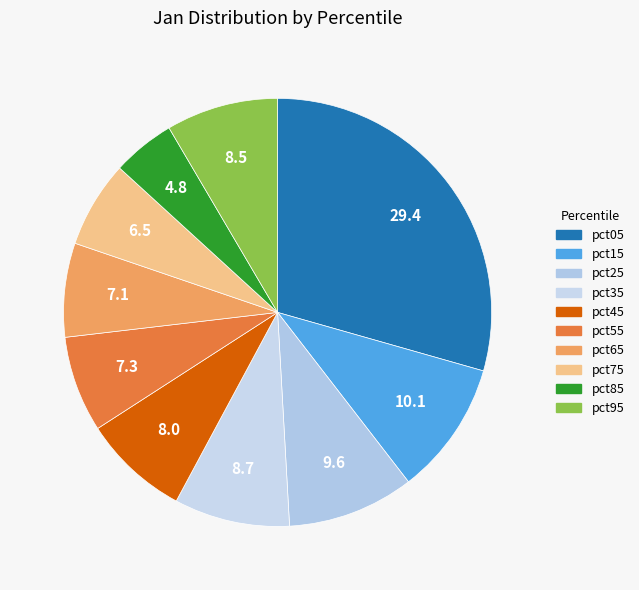

To the nearest percent, what is the combined percentage of pct25 and pct55?

17%